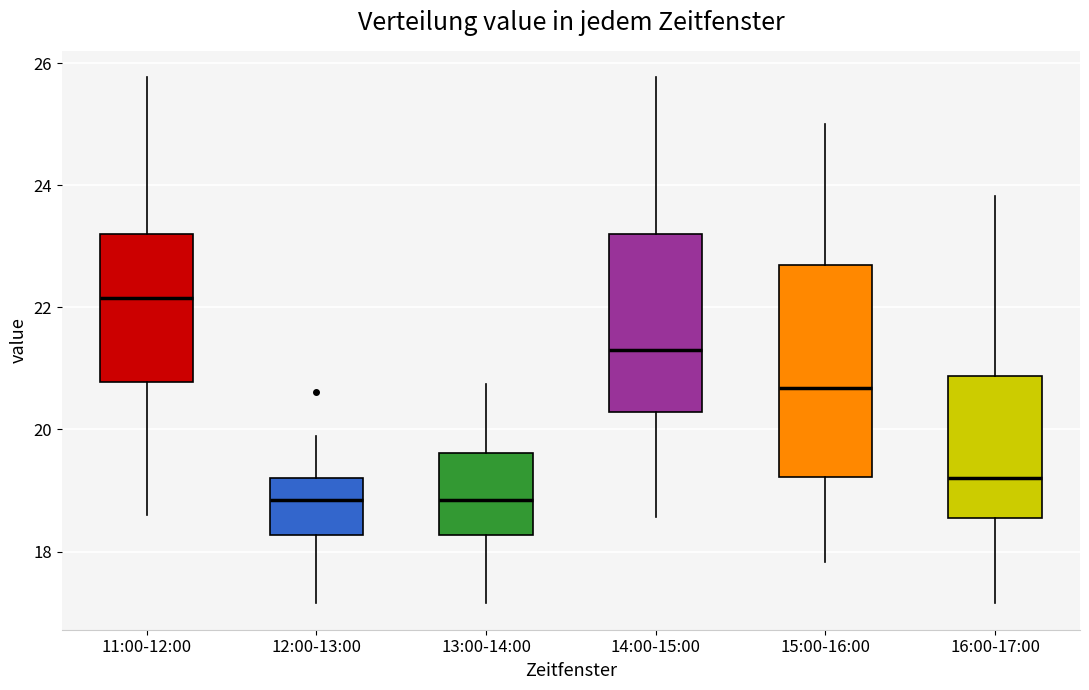

Which box is the tallest, from its lower edge to its upper edge?

15:00-16:00